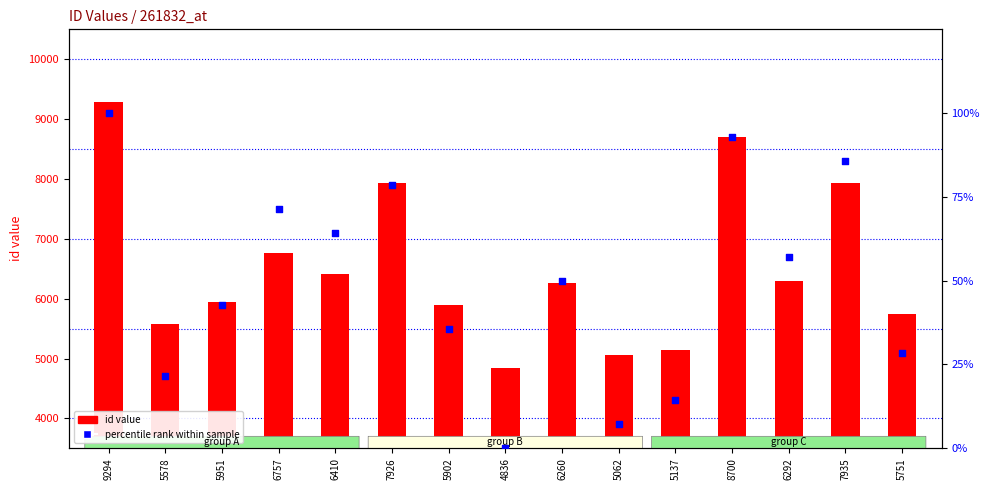

What are all the series names shown in the legend?

id value, percentile rank within sample